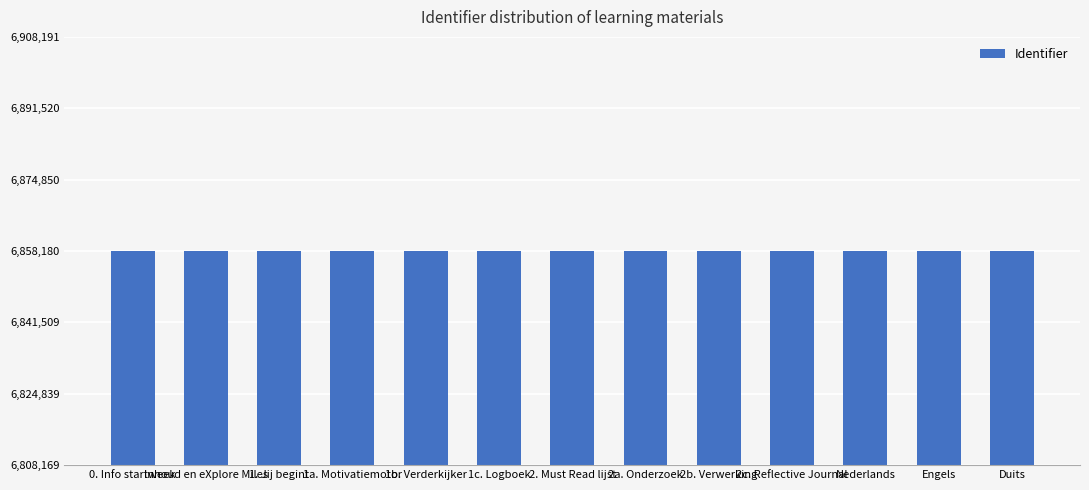

Approximately how many times larger is the value at Nederlands compared to 1b. Verderkijker?

1.0